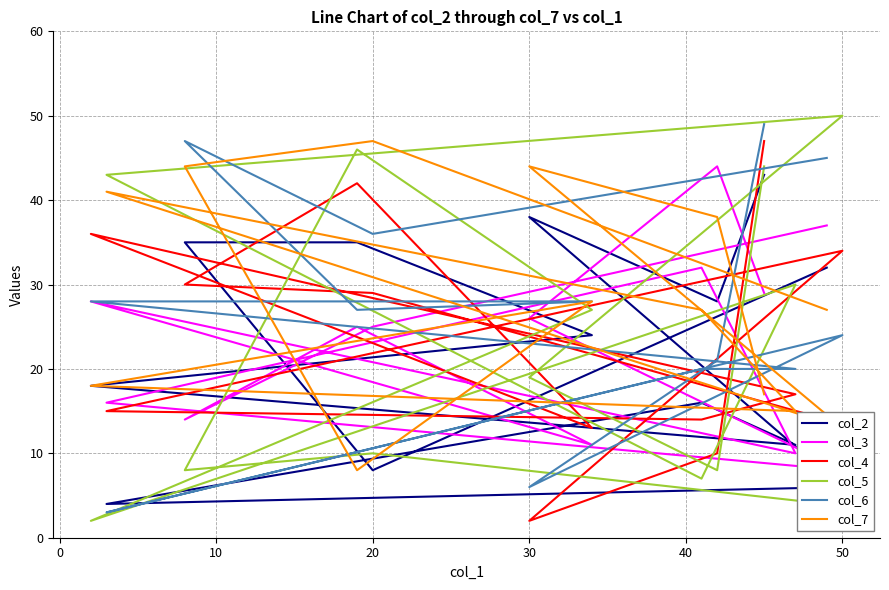

Is this an area chart (filled region under the line)?

No